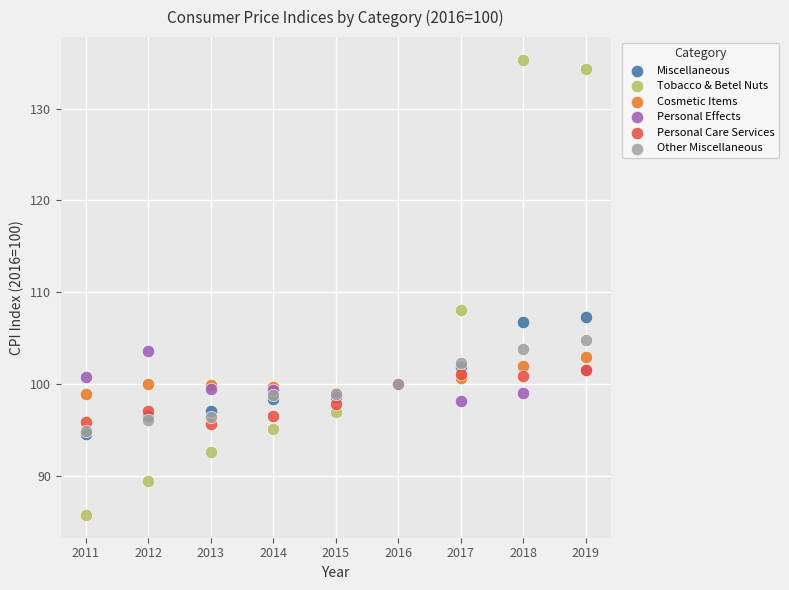

Across all series, what Y value is closest to 110?

108.1